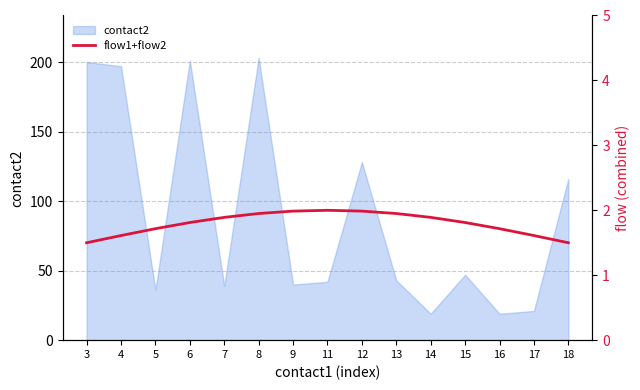

Which label corresponds to the smallest value in the chart?

3